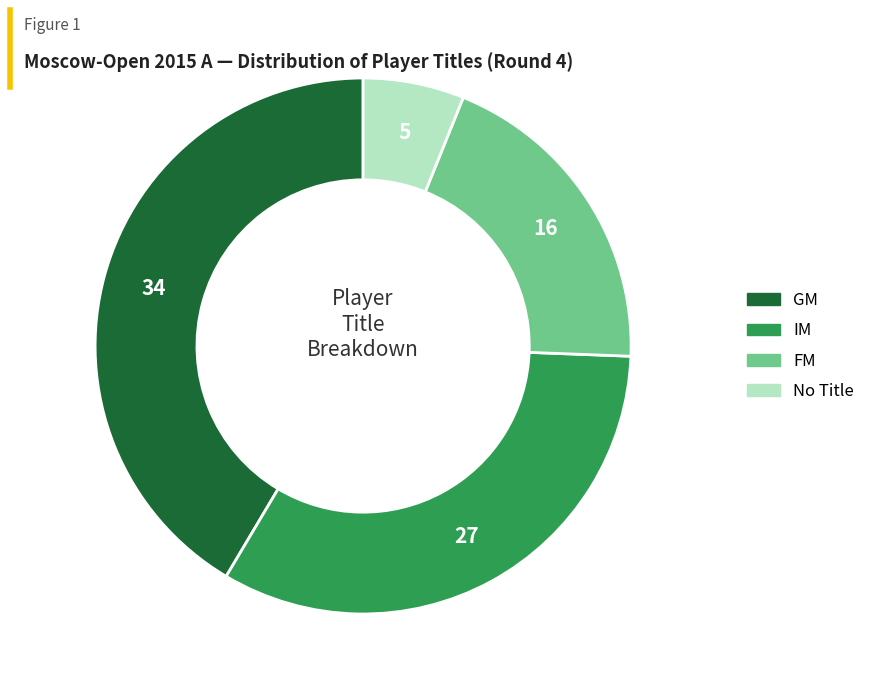

How many segments does this pie chart have?

4